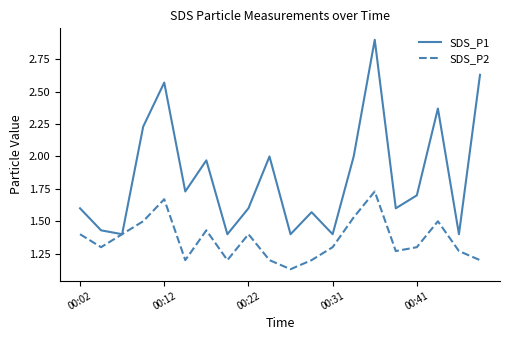

How many lines are shown in the chart?

2